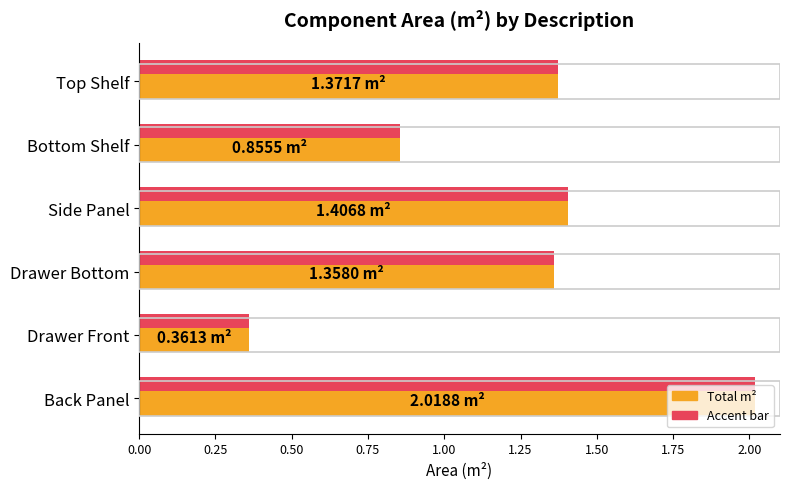

How many values exceed 1?

4